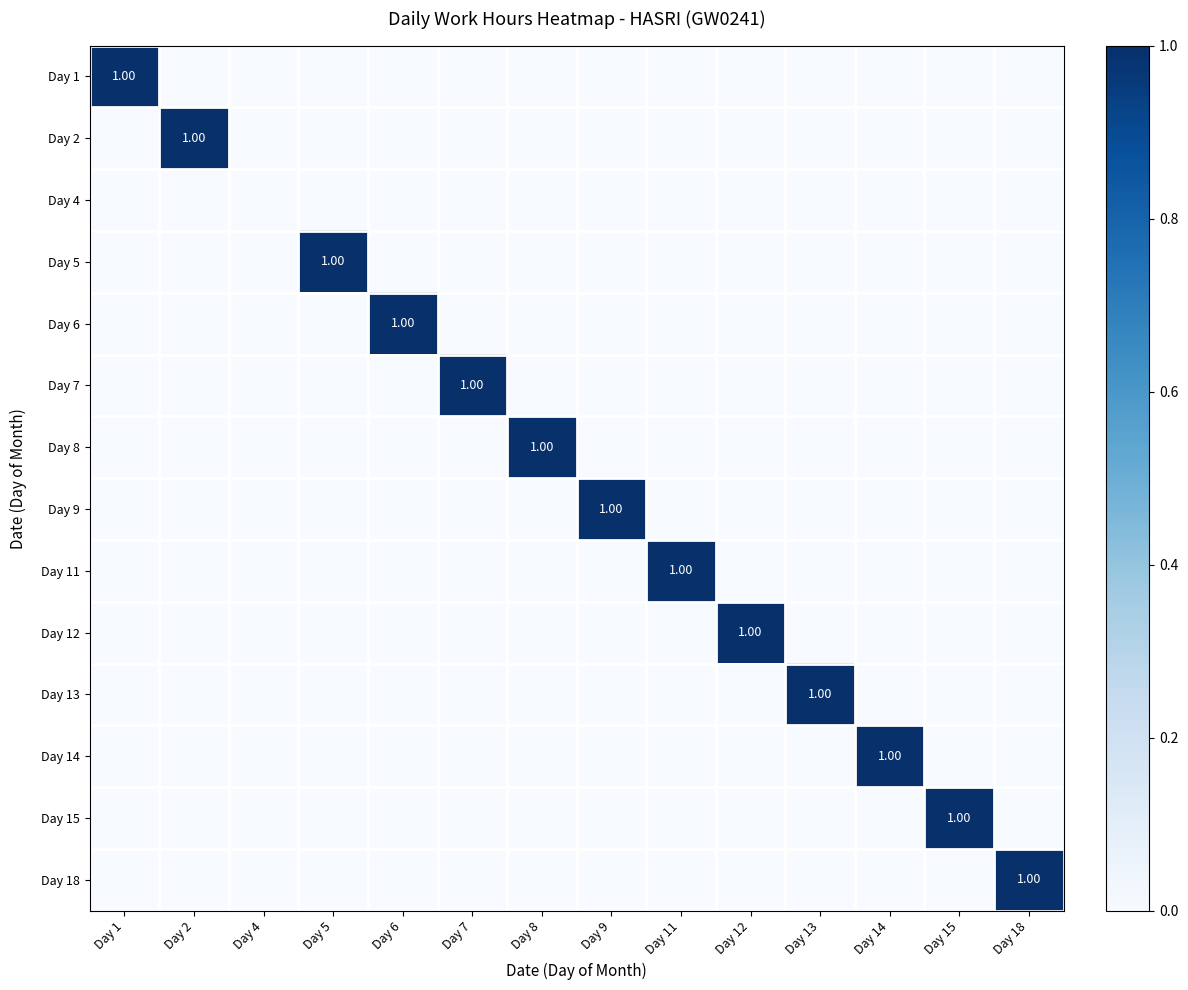

How many categories are shown in the chart?

14